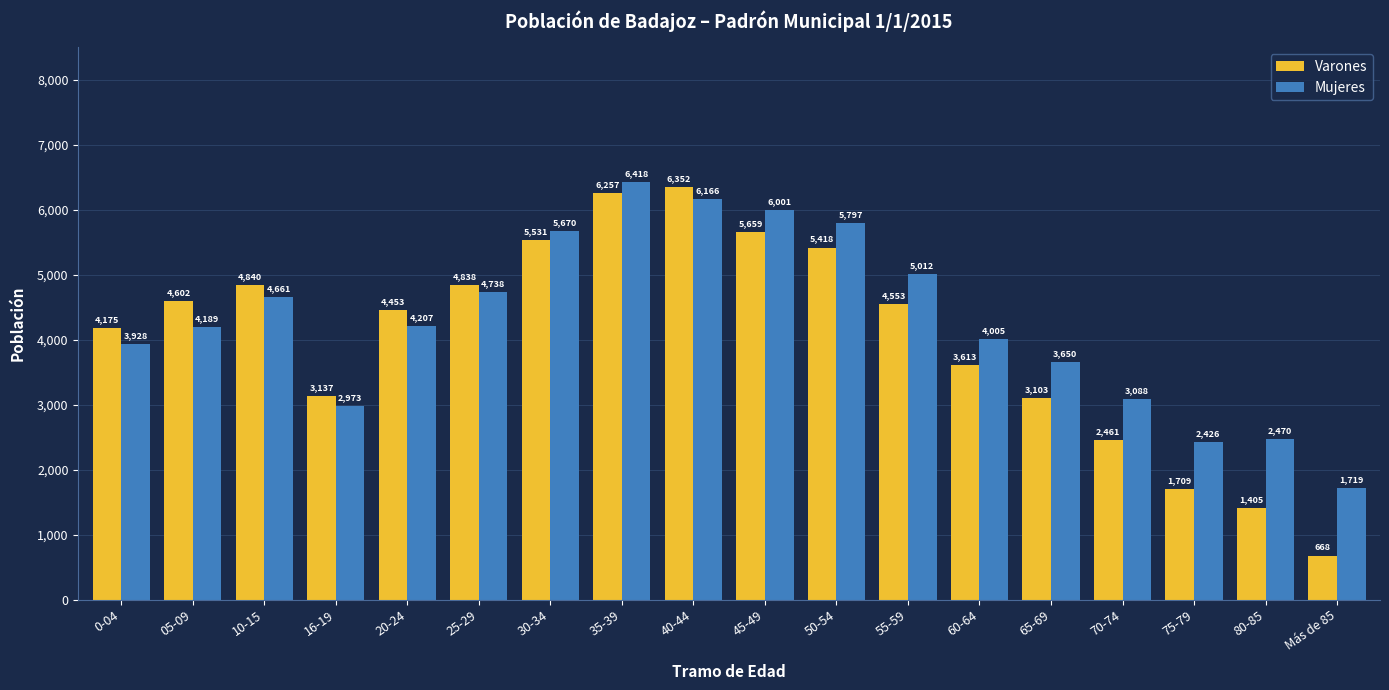

What is the lowest value of the Varones series?

668